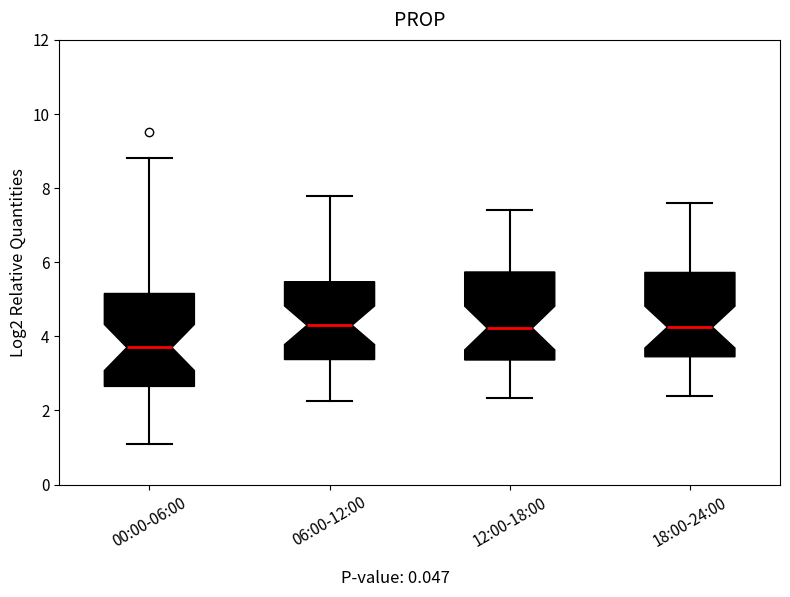

Which box has the lowest median line?

00:00-06:00